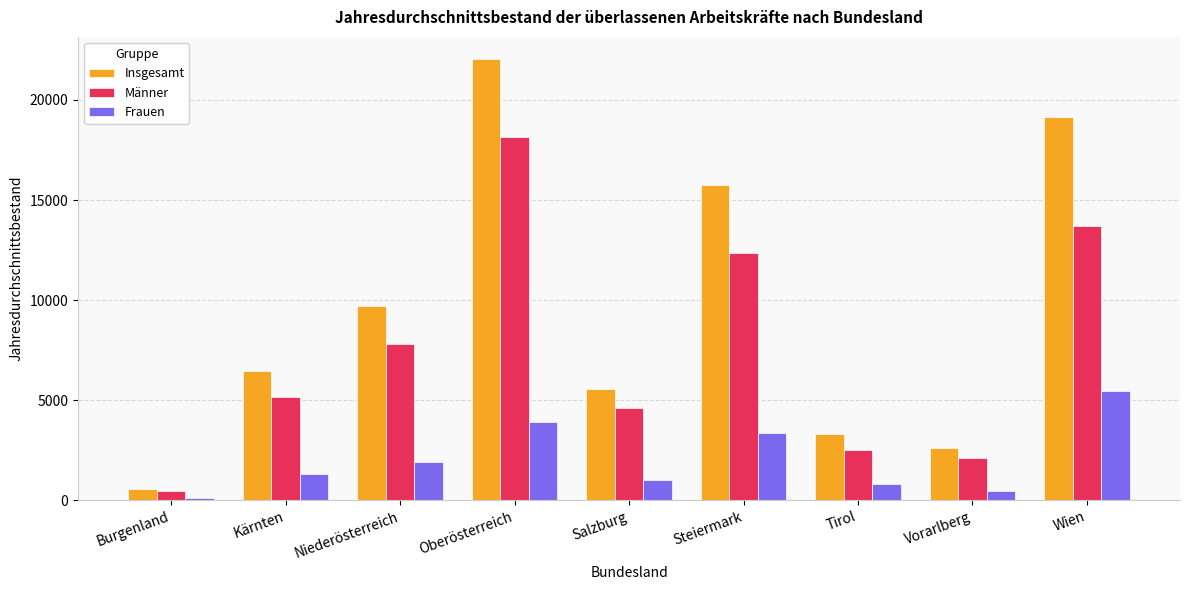

Is the value of Insgesamt at Vorarlberg greater than the value of Frauen at Oberösterreich?

No